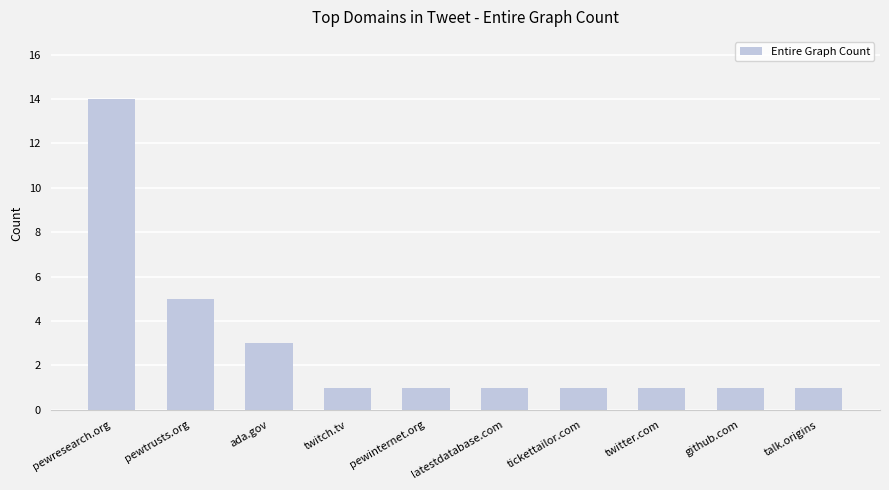

The chart shows a value of 0 at twitch.tv. True or false?

False